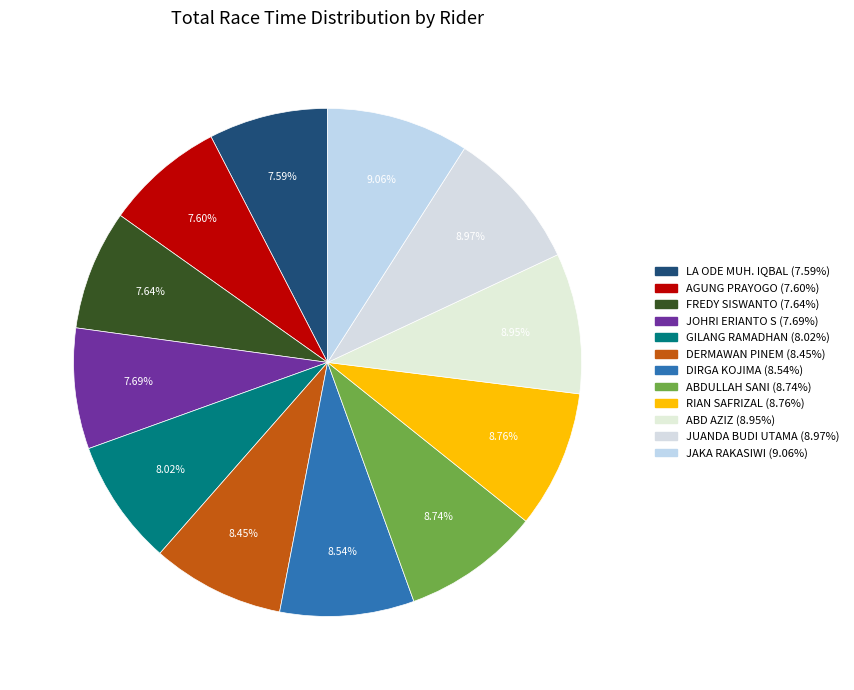

Is it true that JUANDA BUDI UTAMA is 15% of the pie?

False